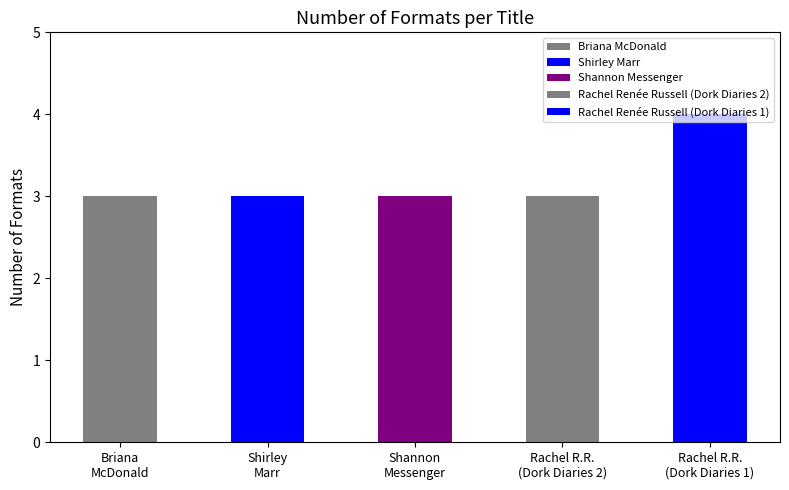

What is the label of the 1st bar from the right?

Rachel R.R.
(Dork Diaries 1)